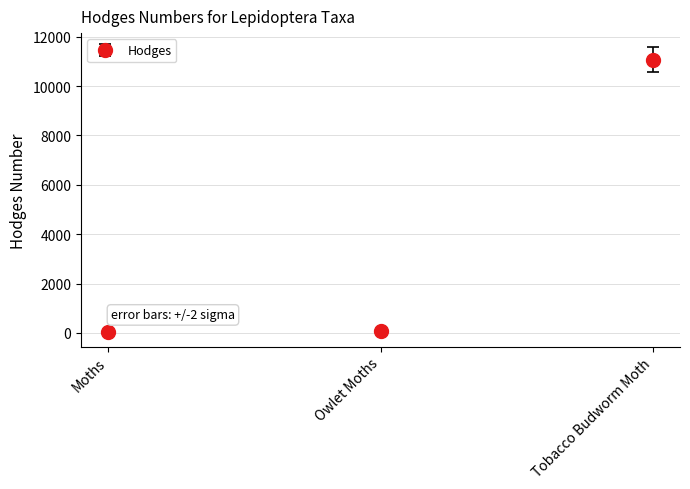

Approximately how many times larger is the value at Tobacco Budworm Moth compared to Owlet Moths?

118.4